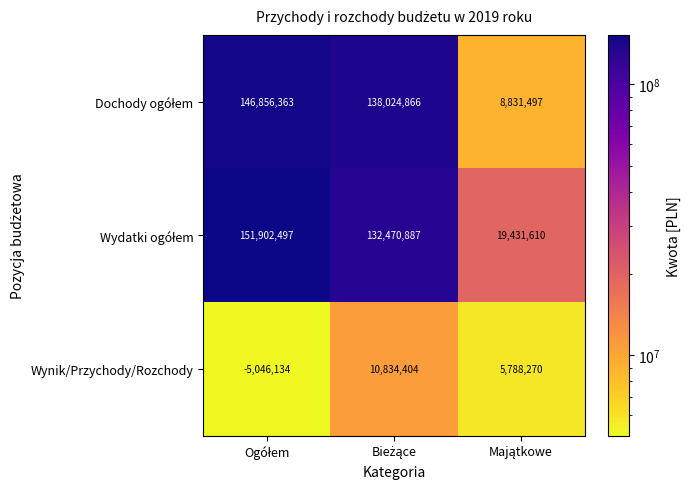

At how many categories does at least one series exceed 9228964?

3